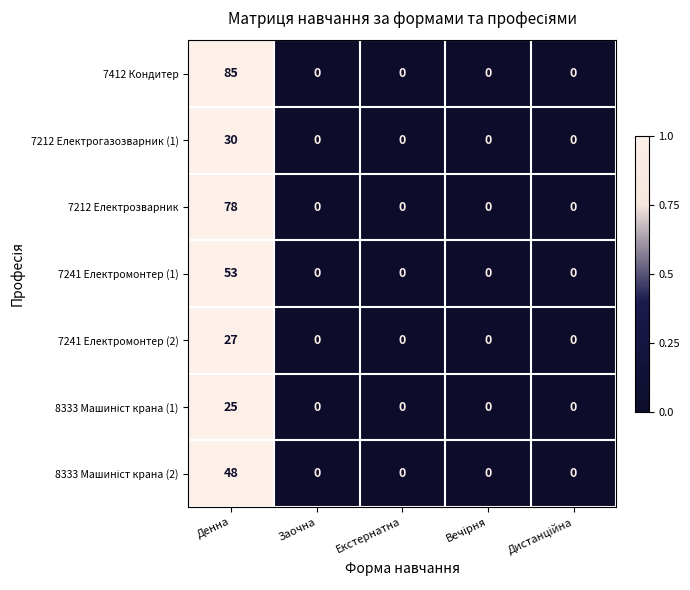

What is the difference between the maximum and minimum values in the 7412 Кондитер series?

85